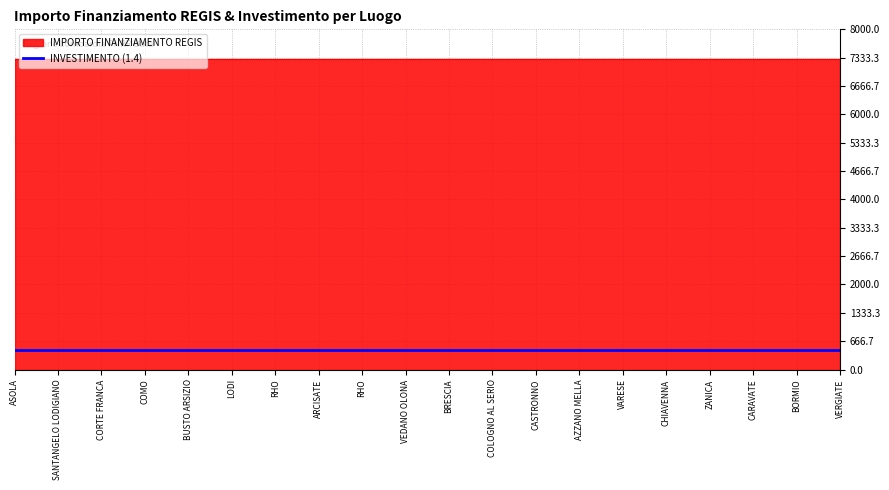

What is the lowest value of the IMPORTO FINANZIAMENTO REGIS series?

7301.0